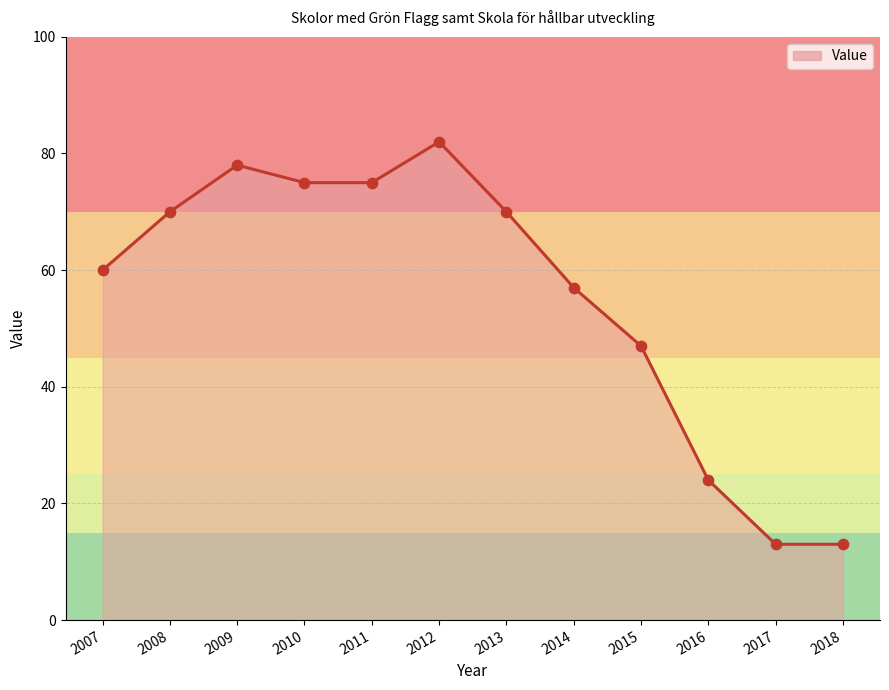

Approximately how many times larger is the value at 2015 compared to 2009?

0.6